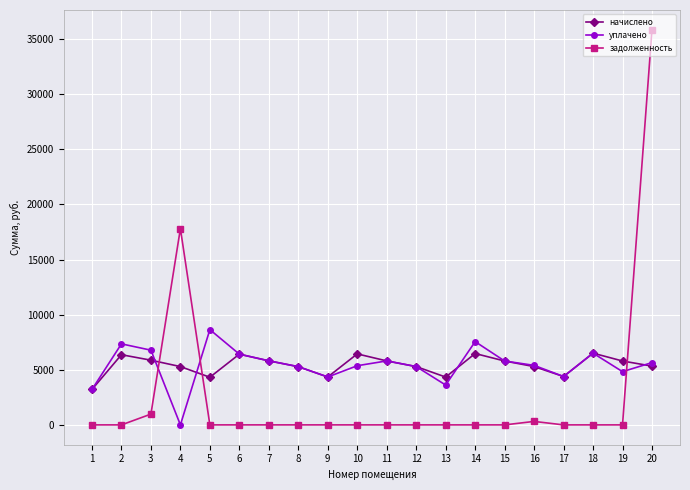

What is the value of the уплачено point at the 6th from the left?

6417.0